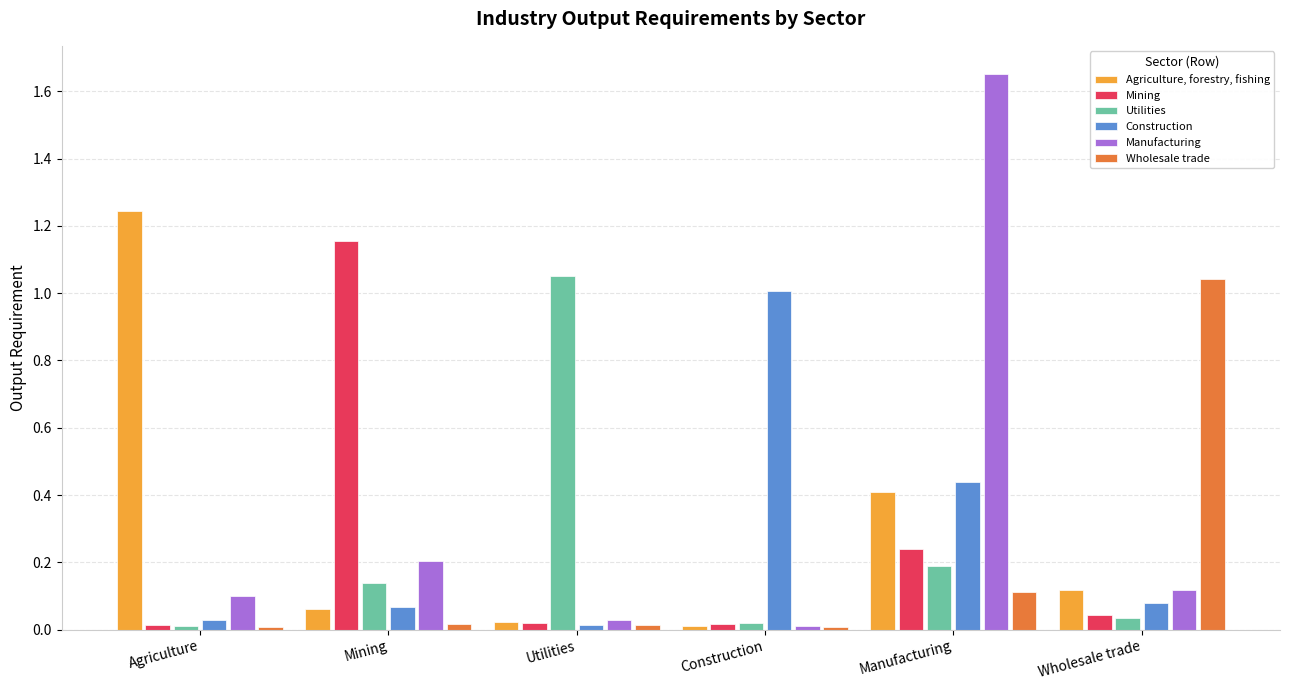

At which category does the chart reach its peak across all series?

Manufacturing